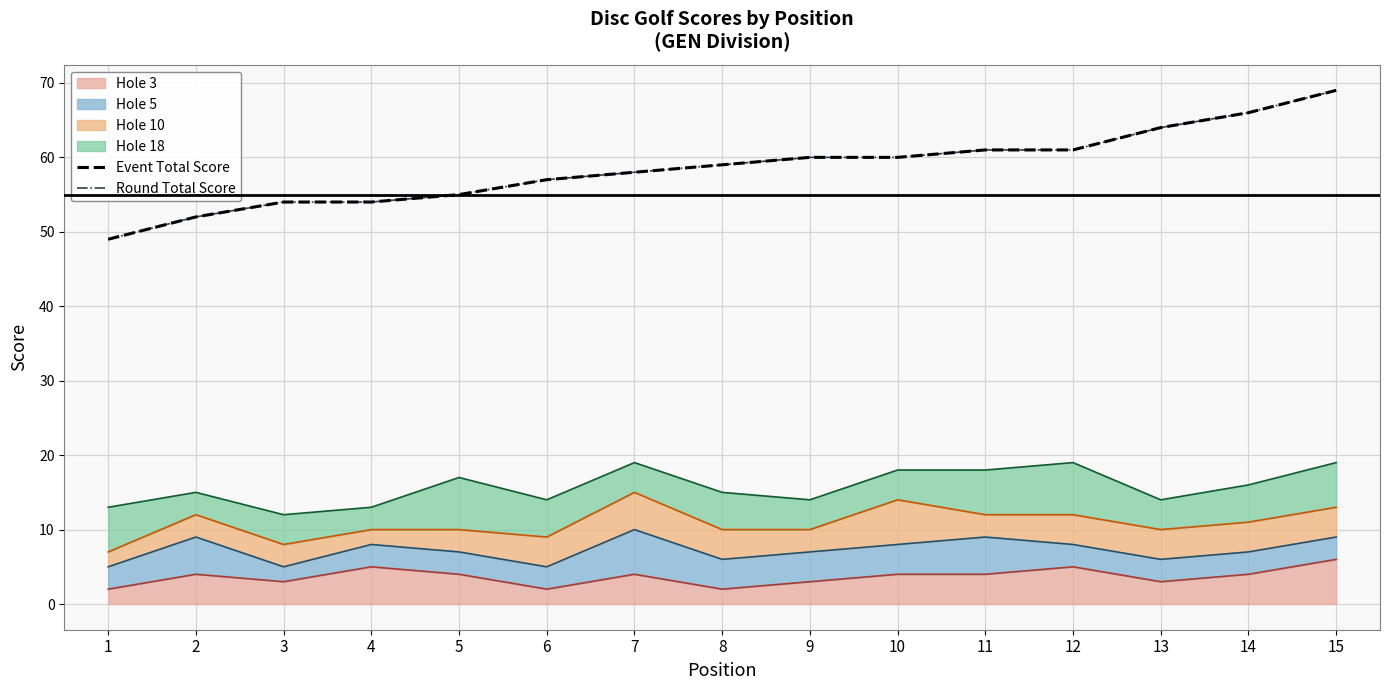

True or false: Round Total Score and Event Total Score intersect in this chart.

False